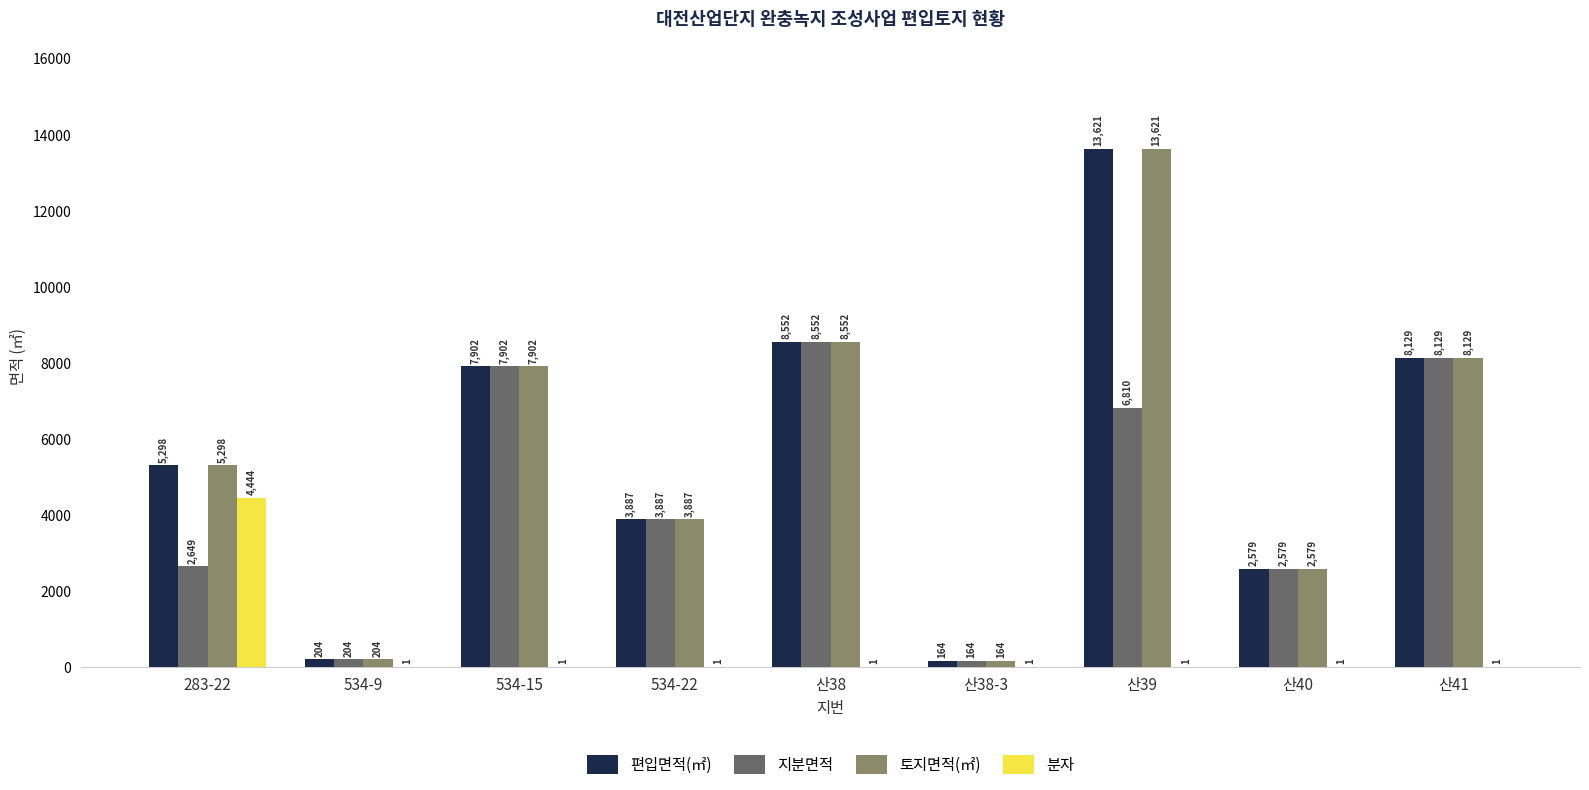

The 토지면적(㎡) series shows 164 at 산38-3. True or false?

True